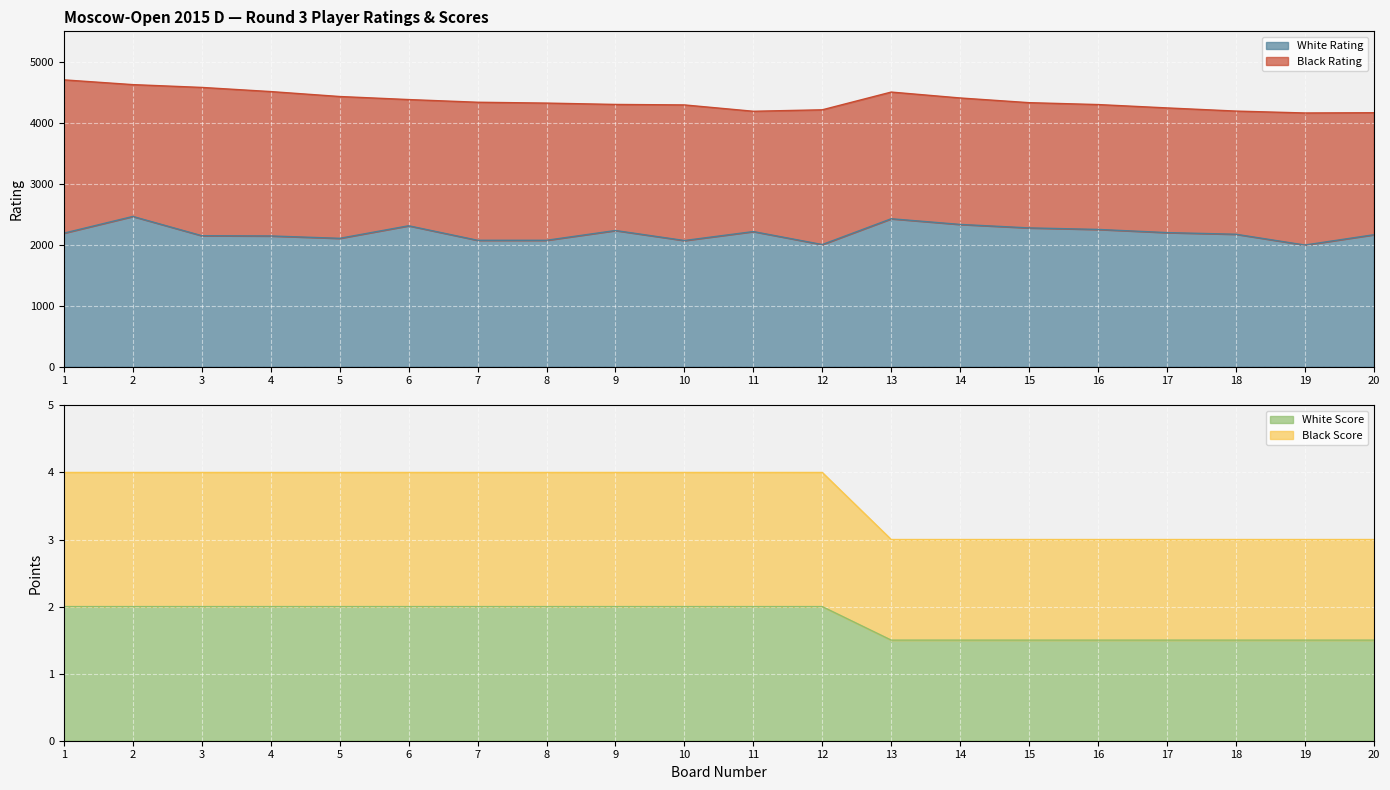

True or false: White Score has a value of 0.7 at 7.

False